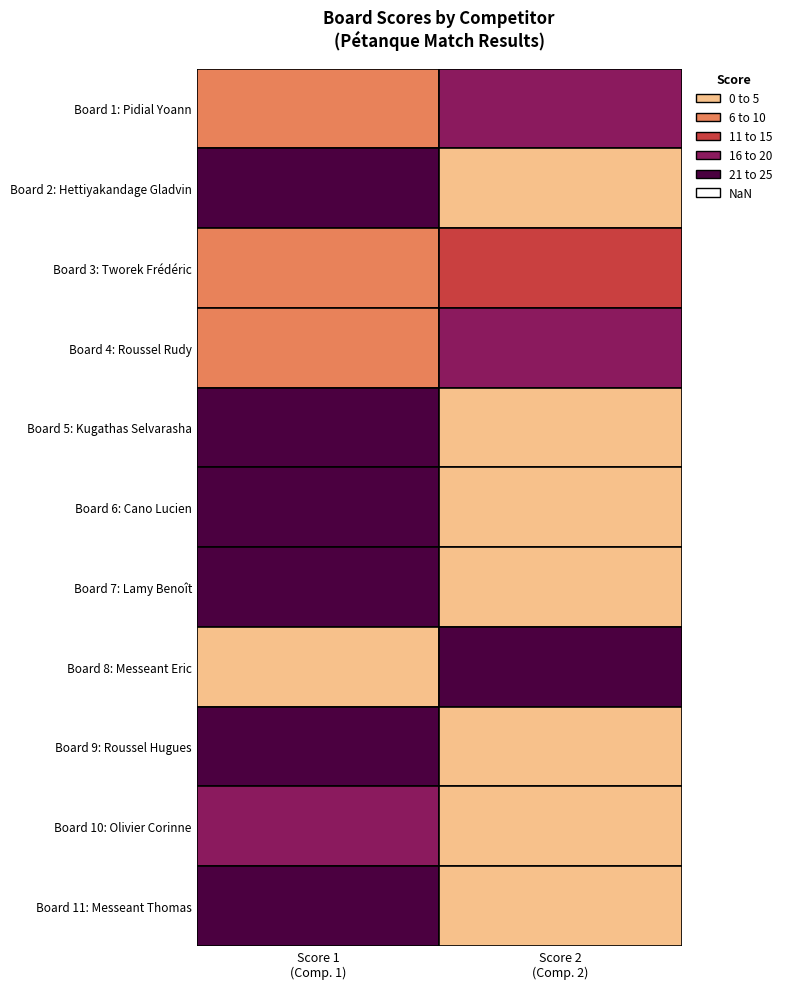

True or false: Score 1 has a value of 16 at 9.

True